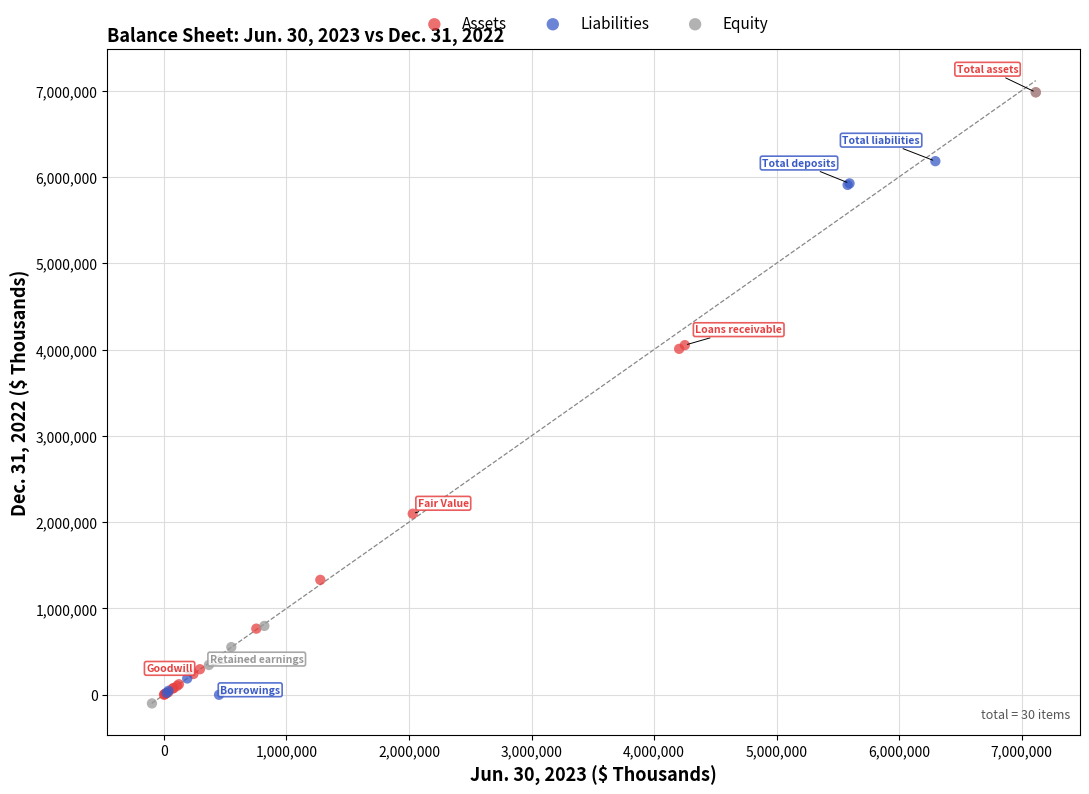

What are all the series names shown in the legend?

Assets, Liabilities, Equity